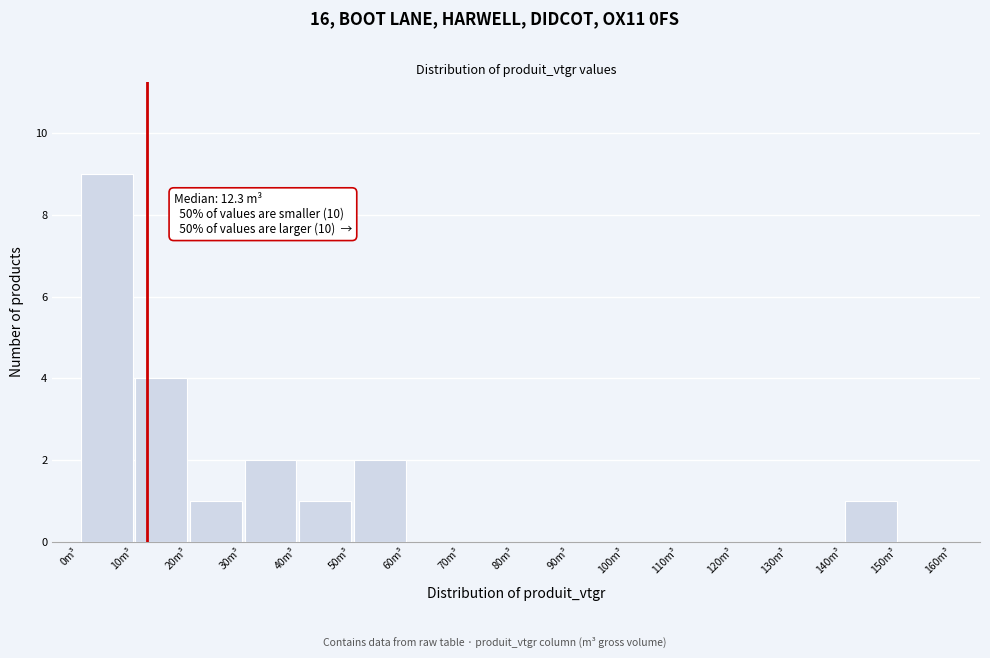

Over which range of the x-axis is the bar tallest?

0 to 10